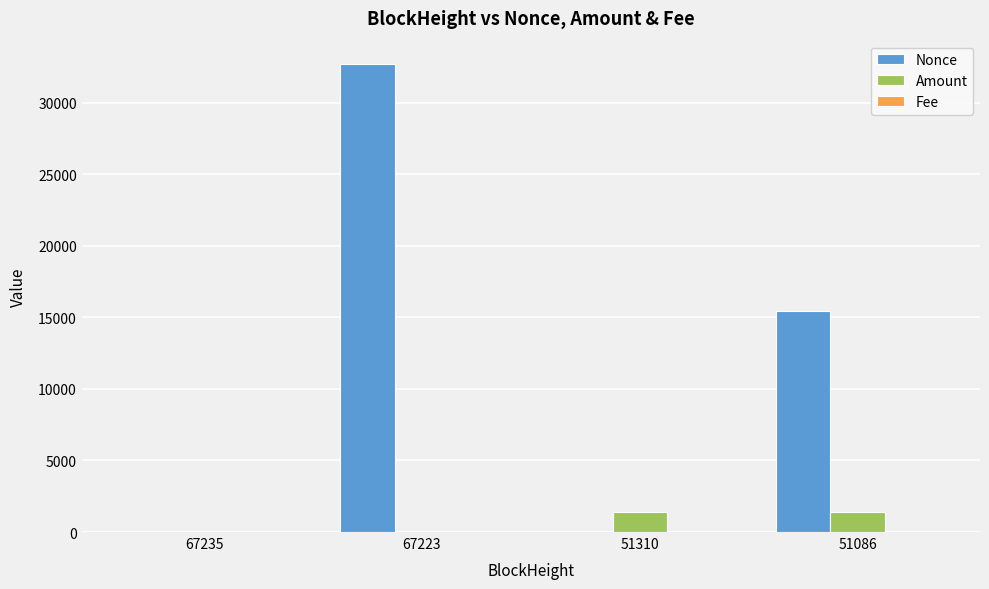

At which category is the sum across all series the highest?

67223